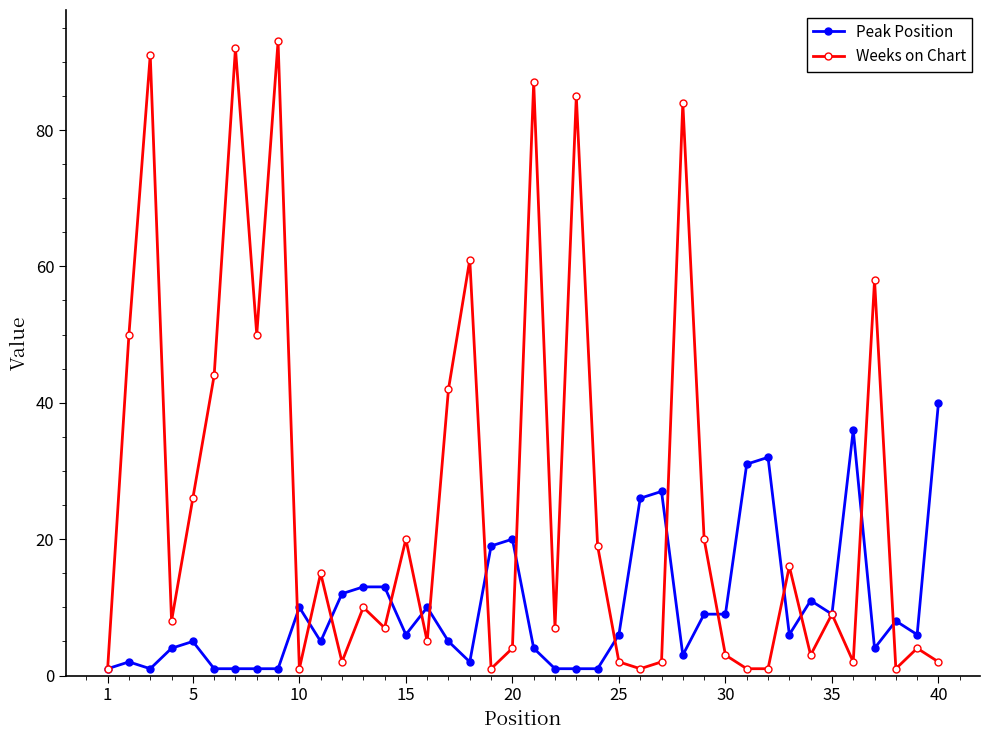

What is the highest value of the Peak Position series?

40